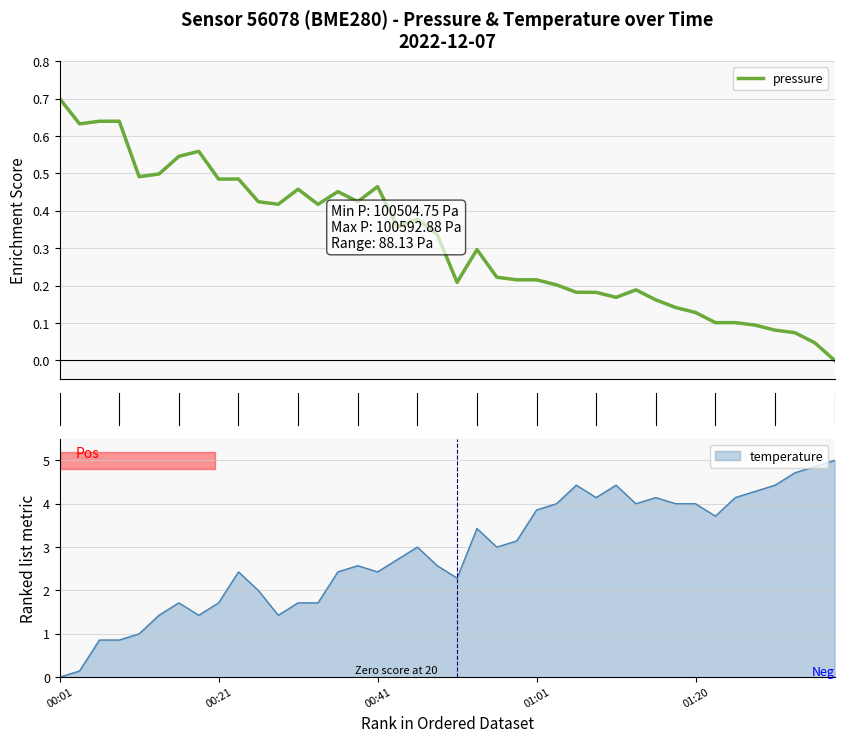

Is it true that the value at 11 is 0.6?

False